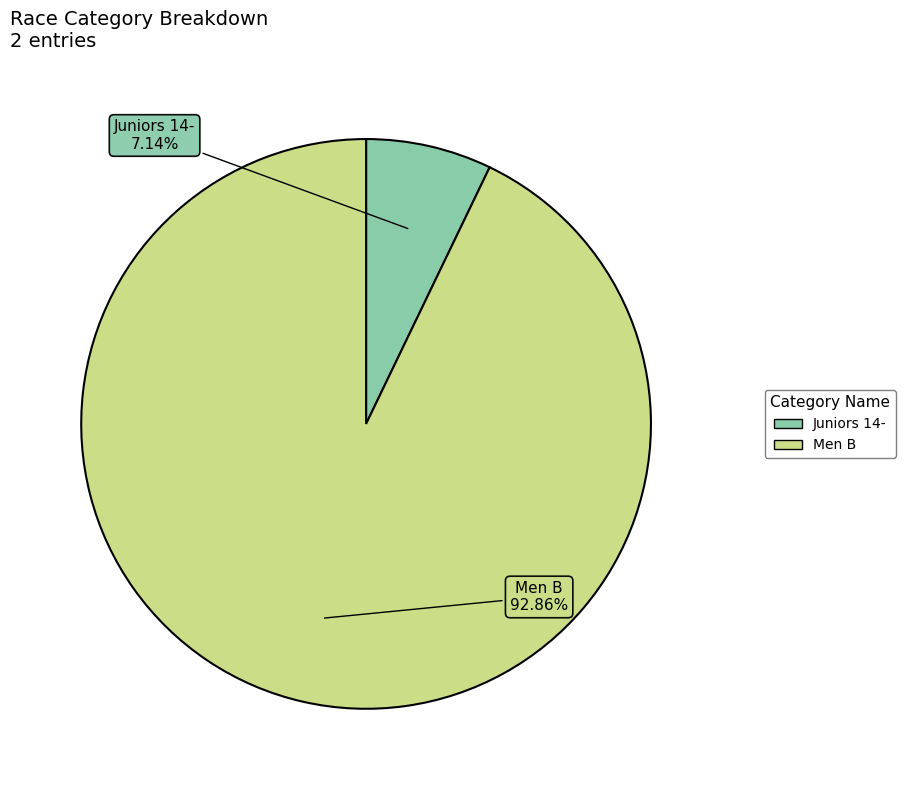

What percentage is NOT represented by Juniors 14-?

92.9%